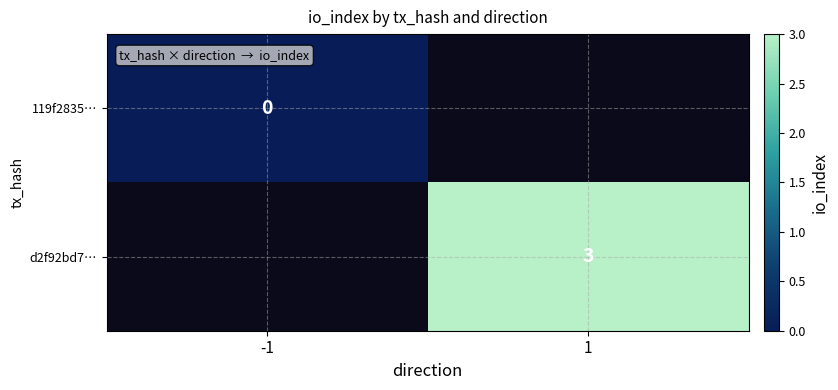

Is the value of 119f2835… at -1 greater than the value of d2f92bd7… at 1?

No